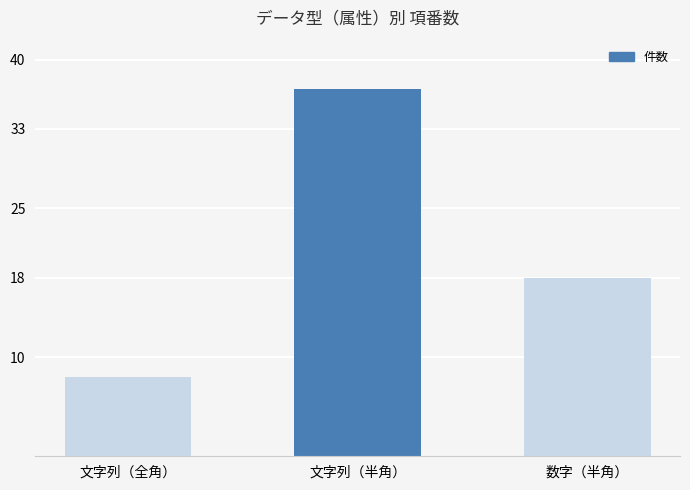

Reading right to left, transcribe all the data shown in this chart.

18	37	8